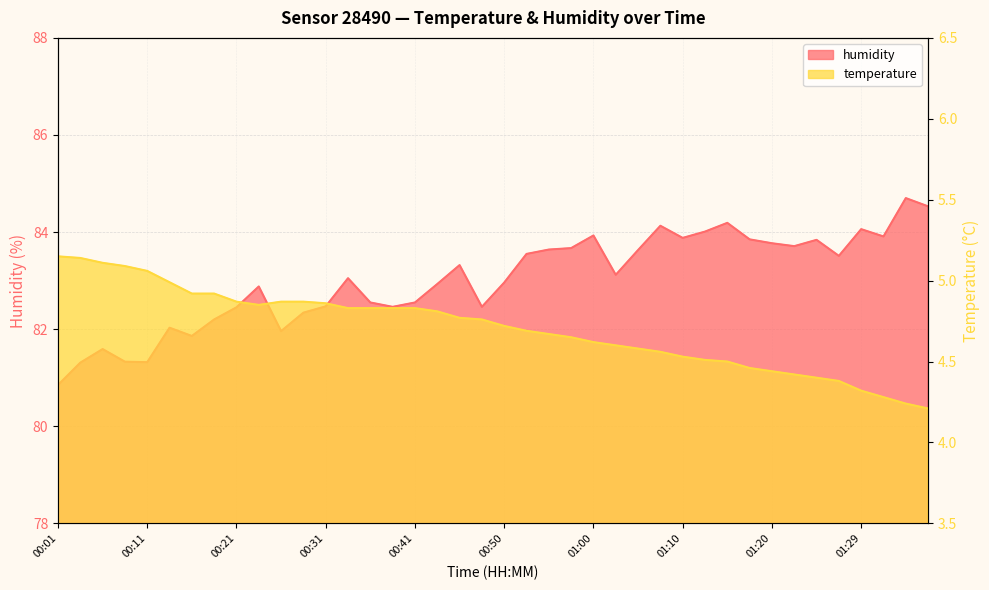

Which label corresponds to the largest value in the chart?

01:34